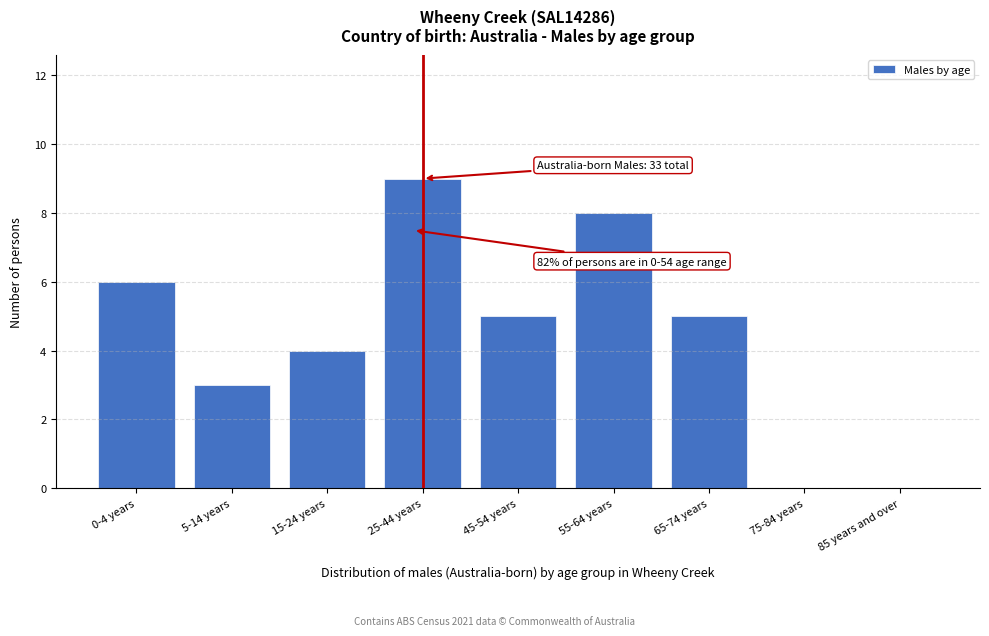

Reading left to right, what are all the values shown in this chart?

0-4 years=6	5-14 years=3	15-24 years=4	25-44 years=9	45-54 years=5	55-64 years=8	65-74 years=5	75-84 years=0	85 years and over=0